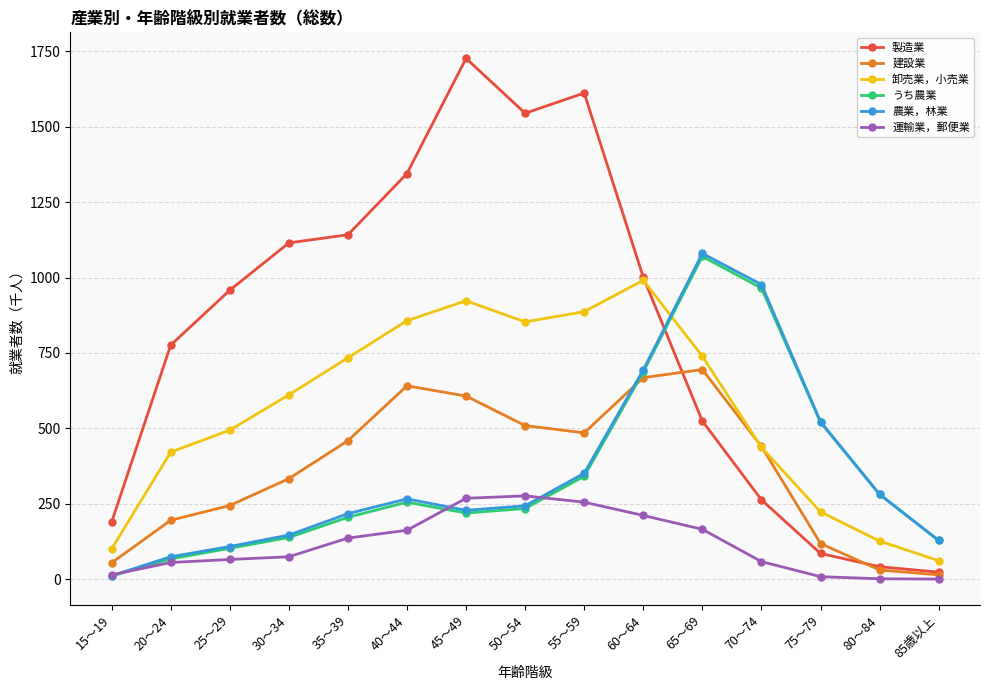

How many interior local valleys does the 製造業 series have?

1